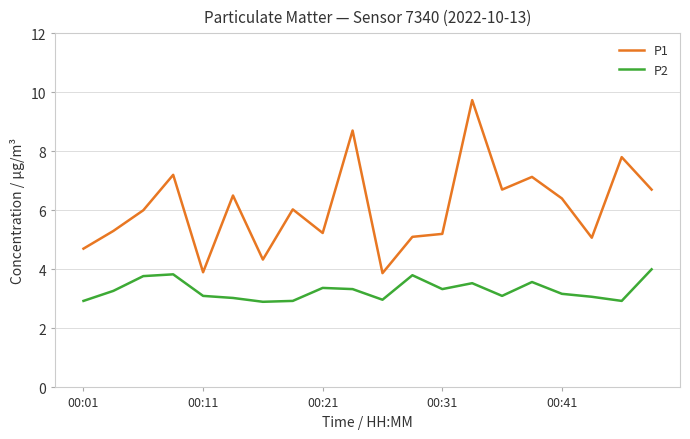

Is this an area chart (filled region under the line)?

No